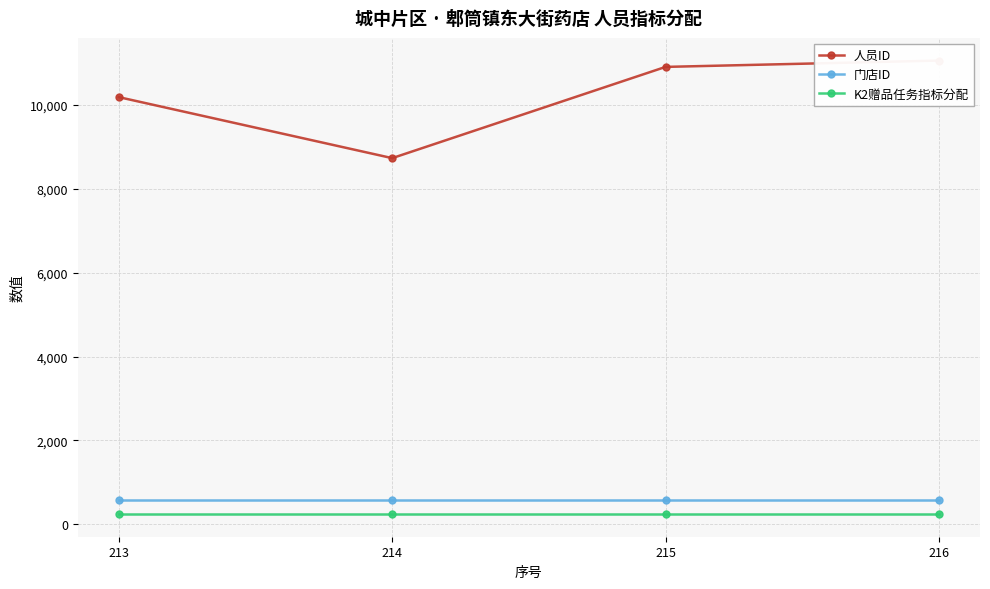

Which has a higher value, 213 or 216?

216